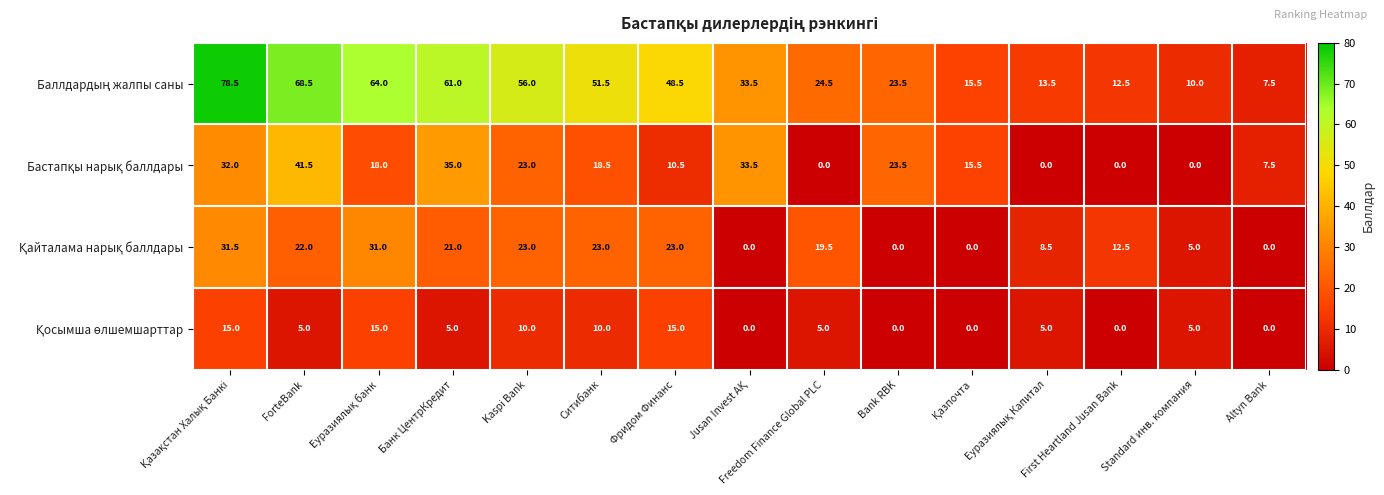

What is the spread (max minus min) of values at Kaspi Bank?

46.0